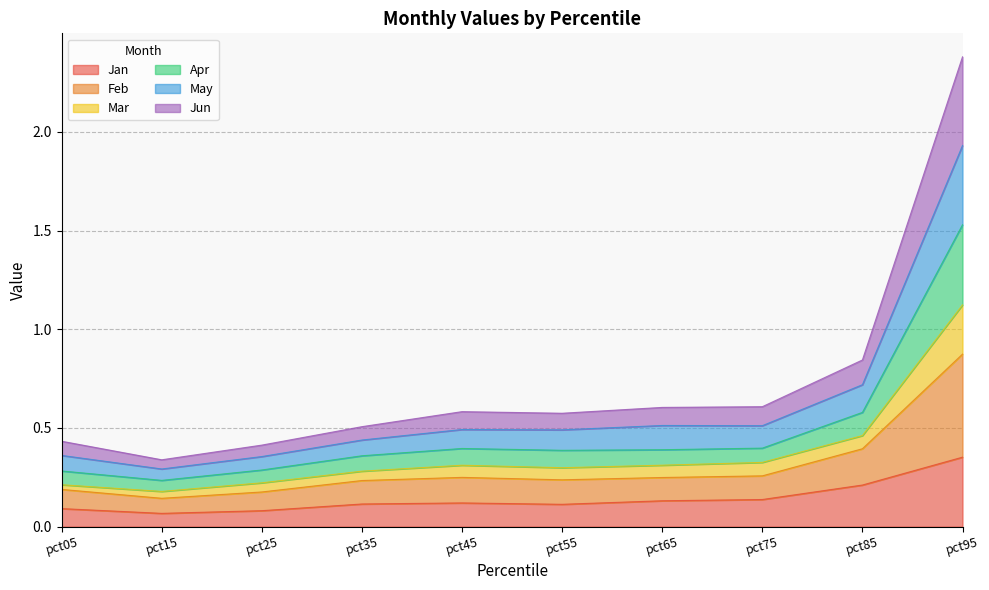

What is the total value across all series at pct95?

2.4